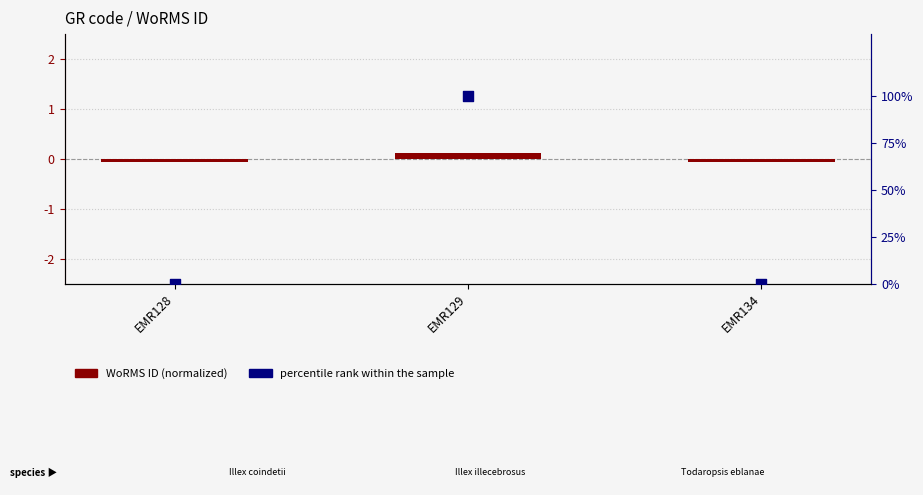

What are all the series names shown in the legend?

WoRMS ID (normalized), percentile rank within the sample